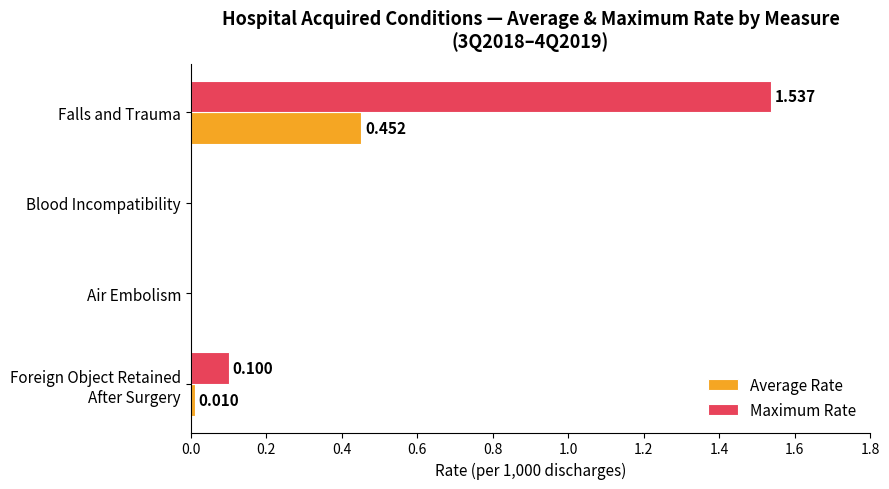

At which label does Maximum Rate reach its peak?

Falls and Trauma